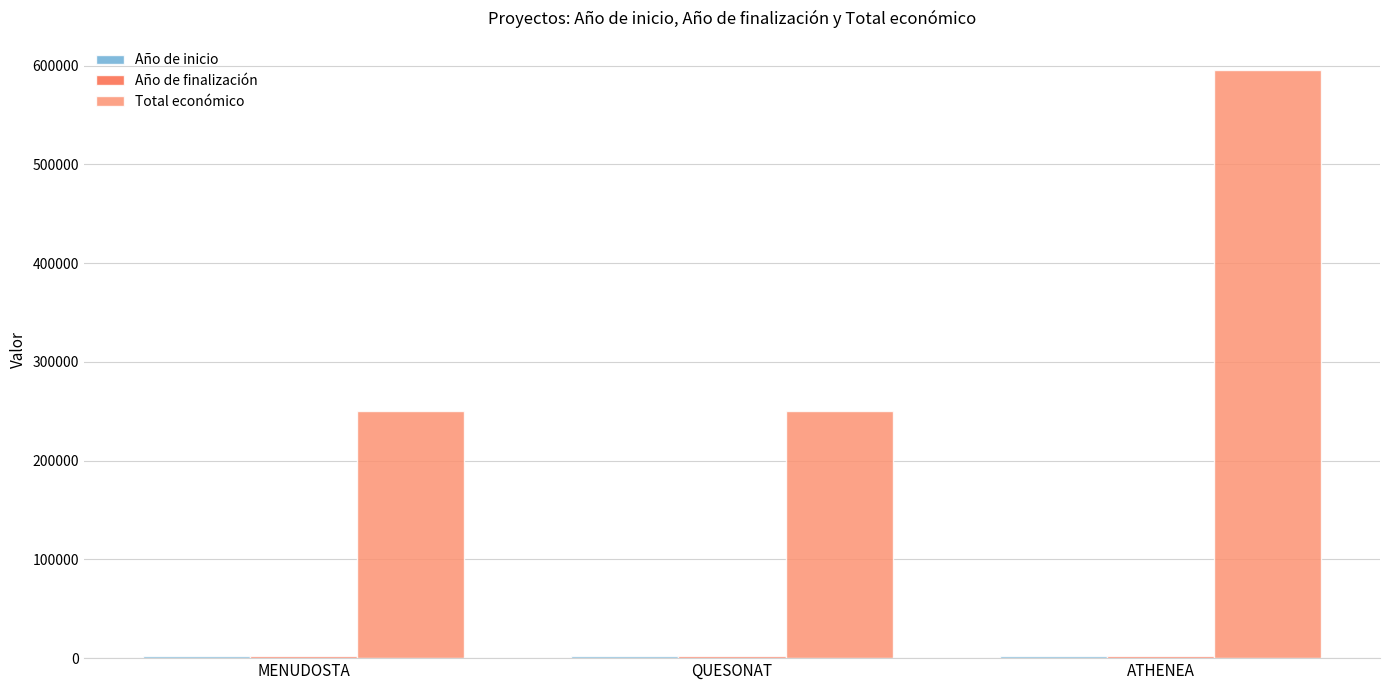

At which category does the chart reach its peak across all series?

ATHENEA